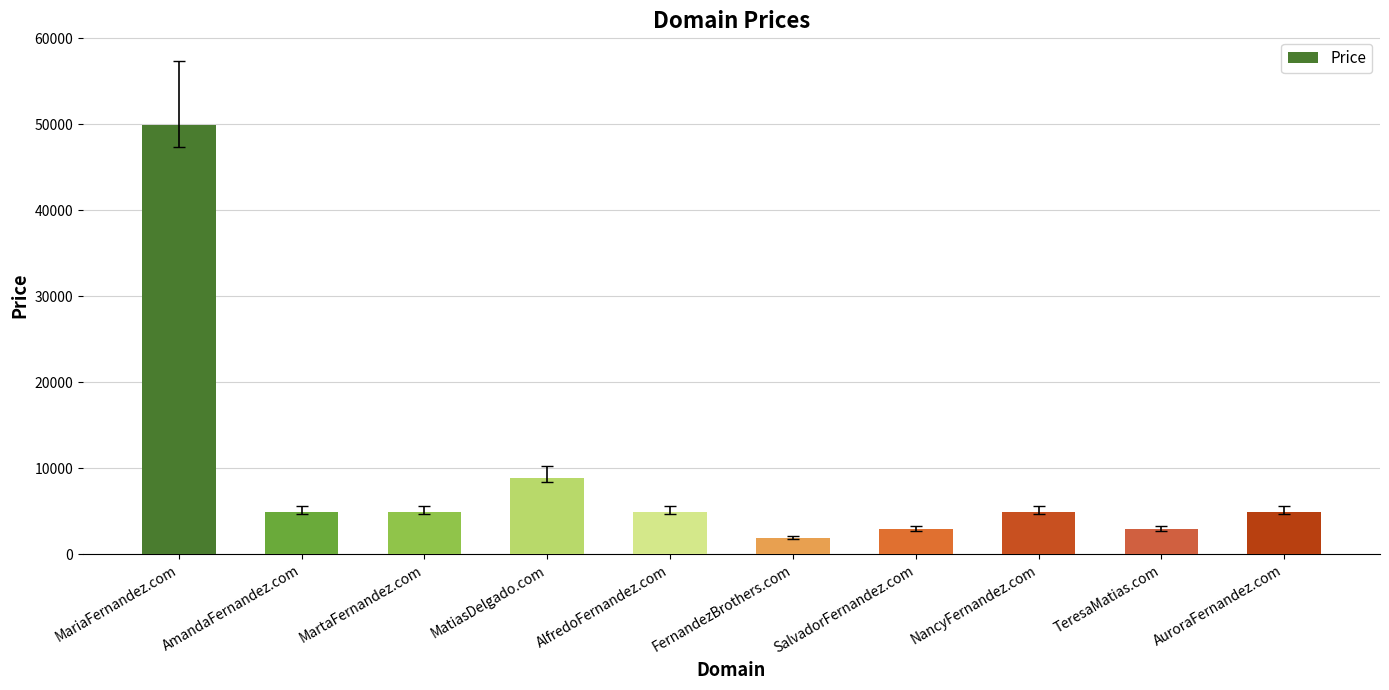

What is the ratio of the value at NancyFernandez.com to the value at AlfredoFernandez.com?

1.0